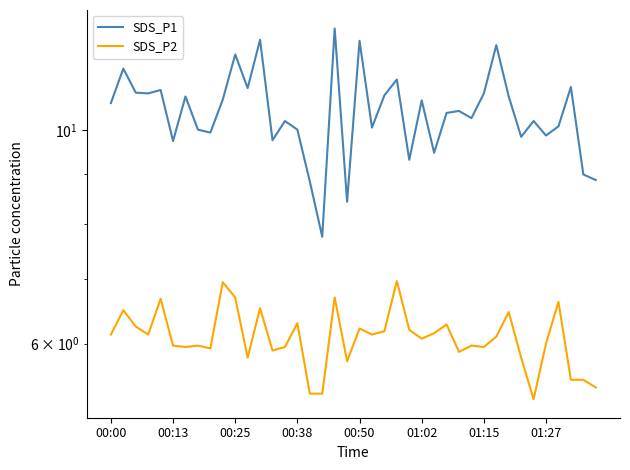

How many values in the SDS_P2 series are below 6?

18